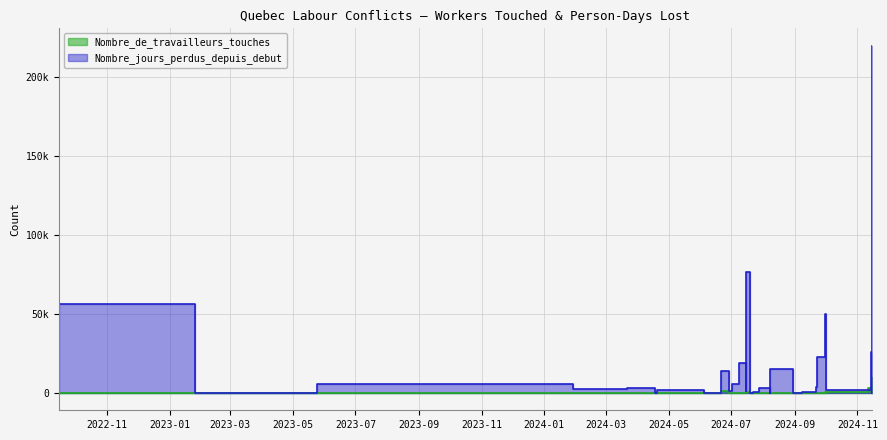

Rank the series at 2024-11-15 from highest to lowest value.

Nombre_jours_perdus_depuis_debut, Nombre_de_travailleurs_touches